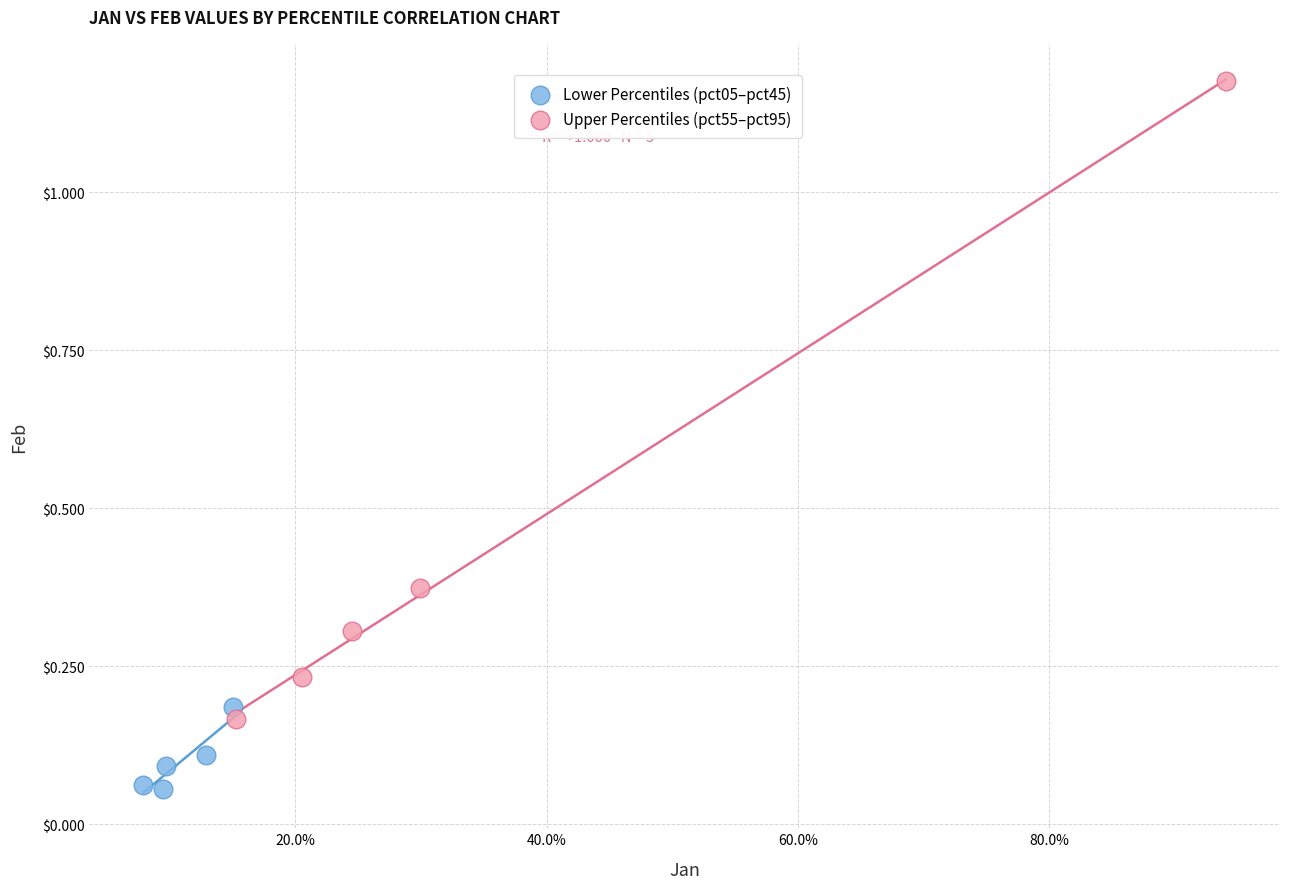

Which series contains the lowest Y value?

Lower Percentiles (pct05–pct45)